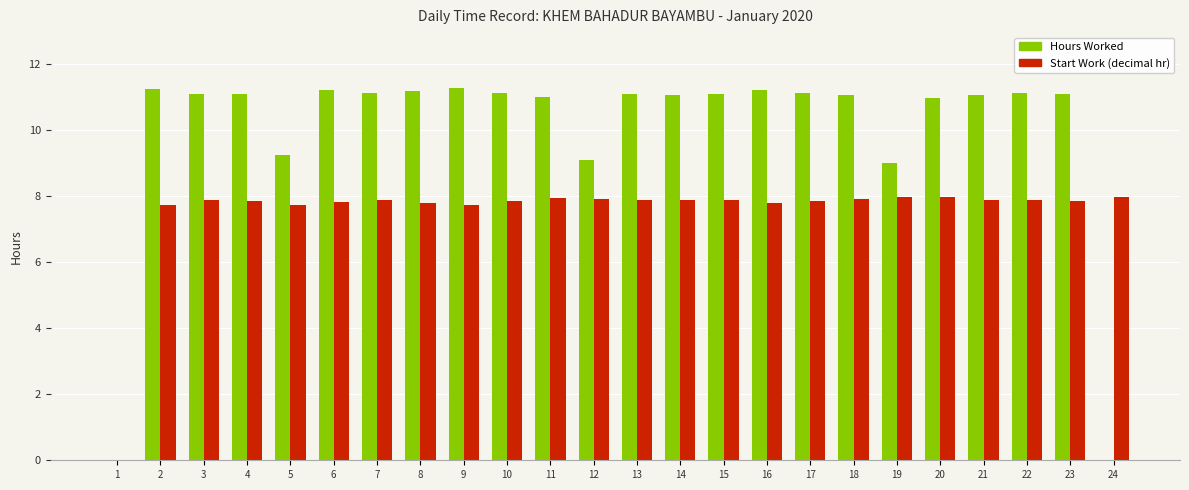

Between 1 and 21, which series saw the biggest shift?

Hours Worked